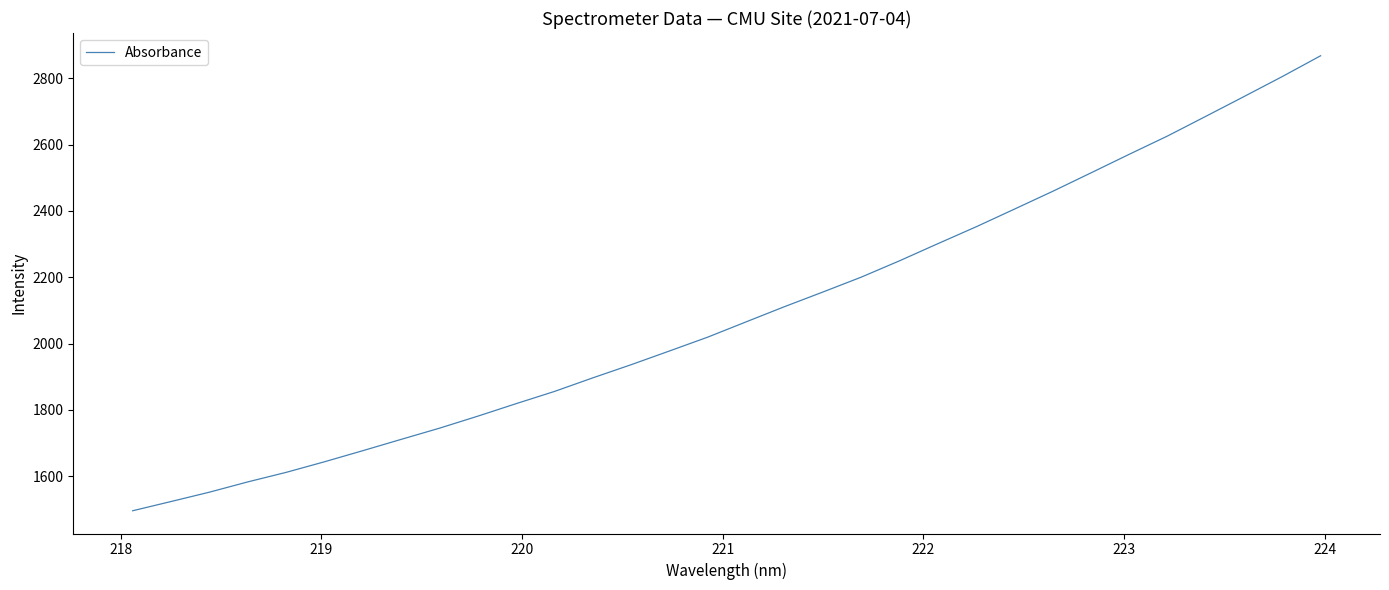

What is the minimum value shown in the chart?

1495.8